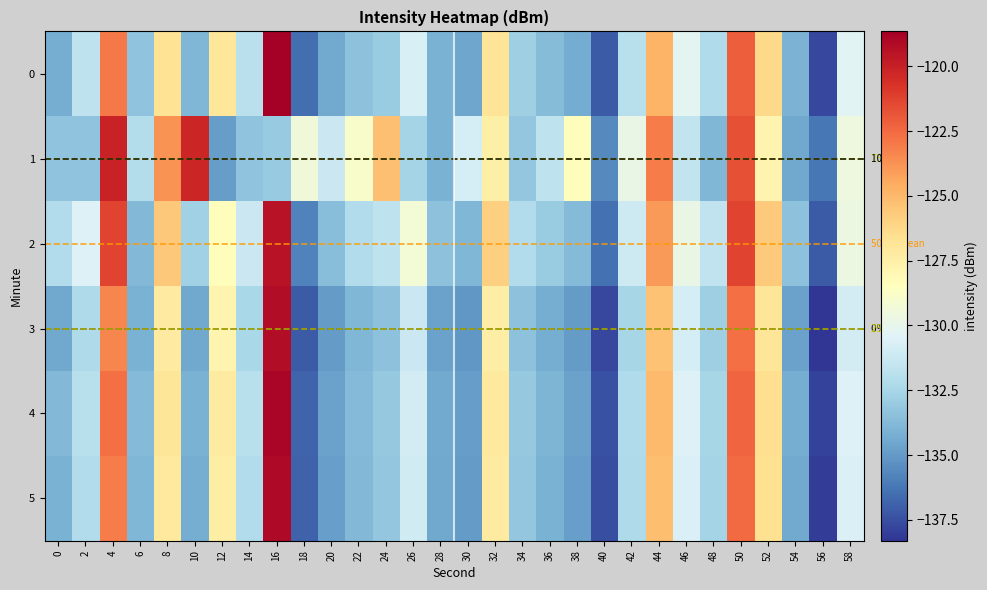

What is the minimum value shown in the chart?

-138.3